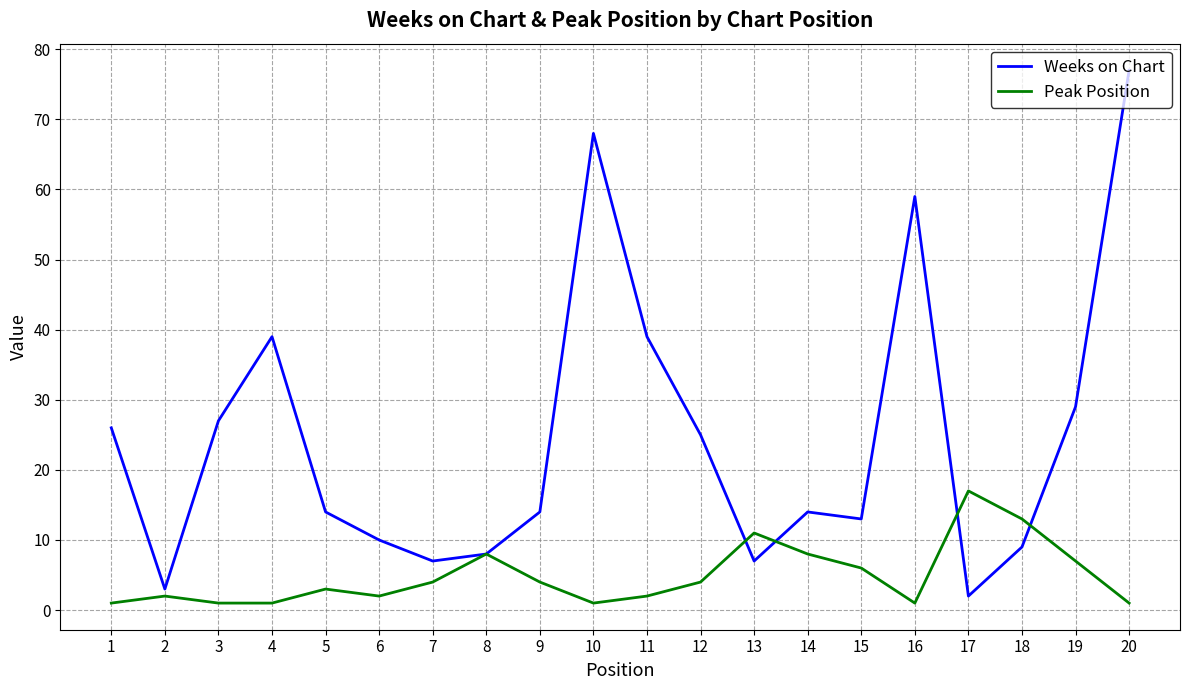

What value does the Peak Position series have at 12, to the nearest 5?

5